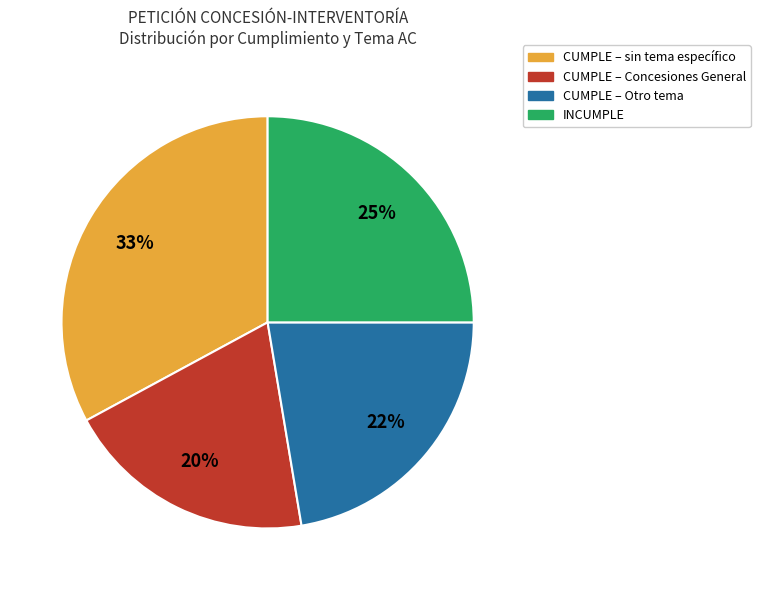

Is there any slice that represents more than half of the pie?

No